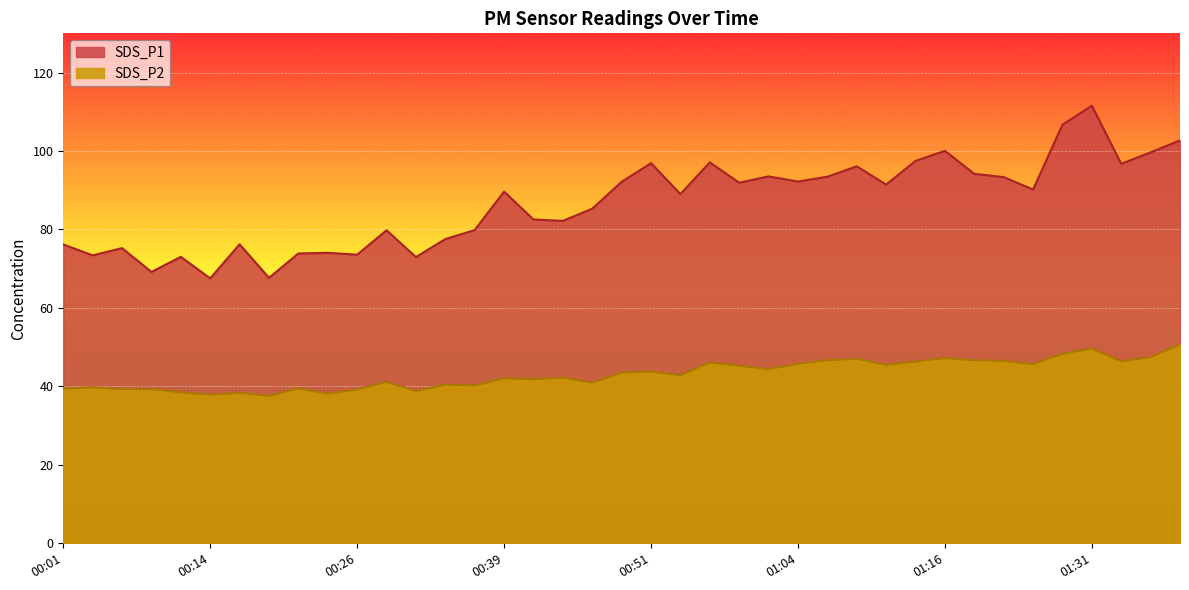

What is the value of the SDS_P1 point at the 11th from the left?

73.6